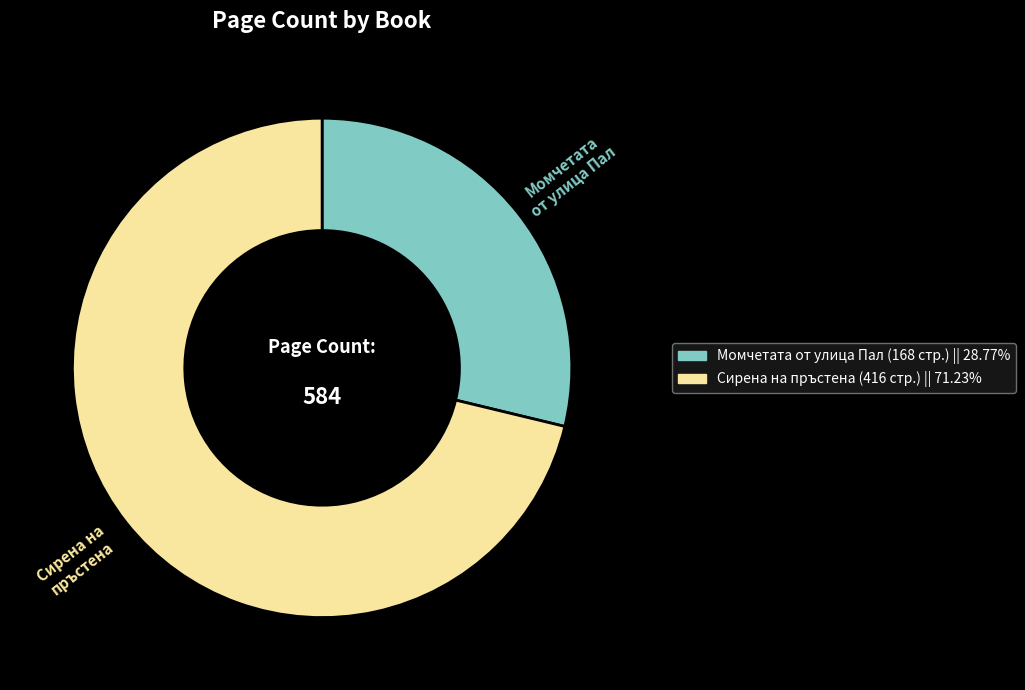

Does any single category account for the majority?

Yes